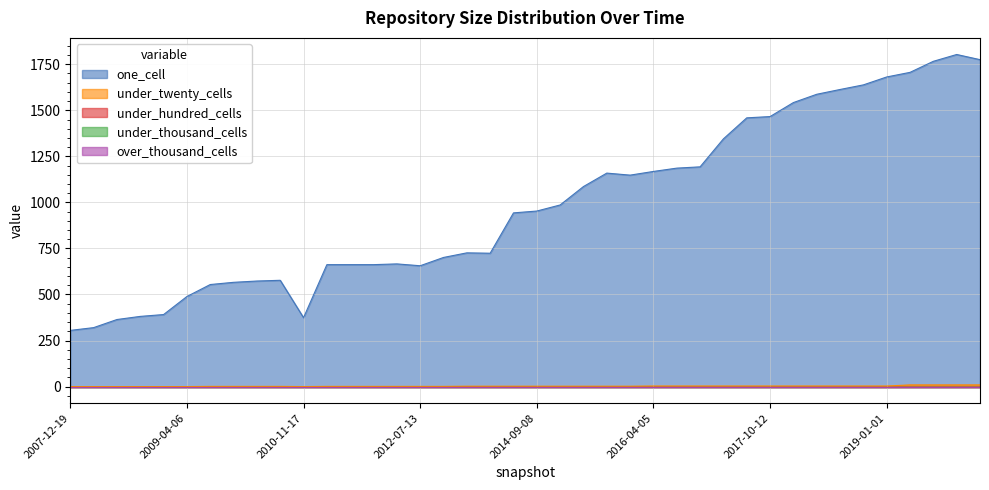

What is the label of the 23rd point from the left?

2015-04-09